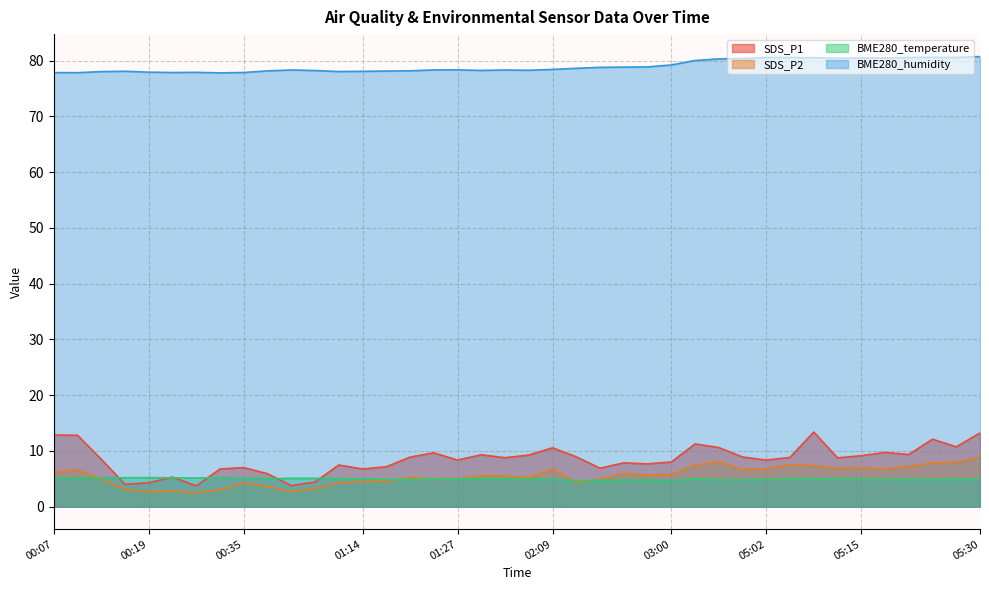

How many lines are shown in the chart?

4